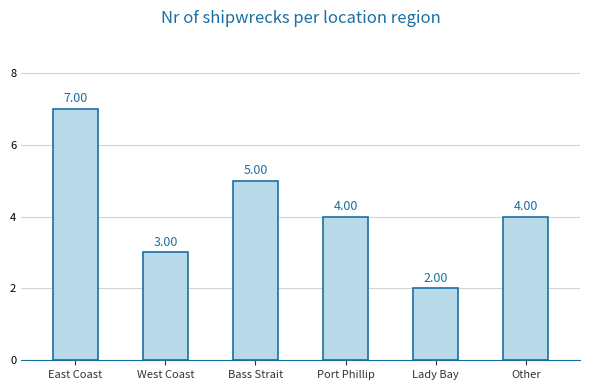

At which label does the data first exceed 4?

East Coast